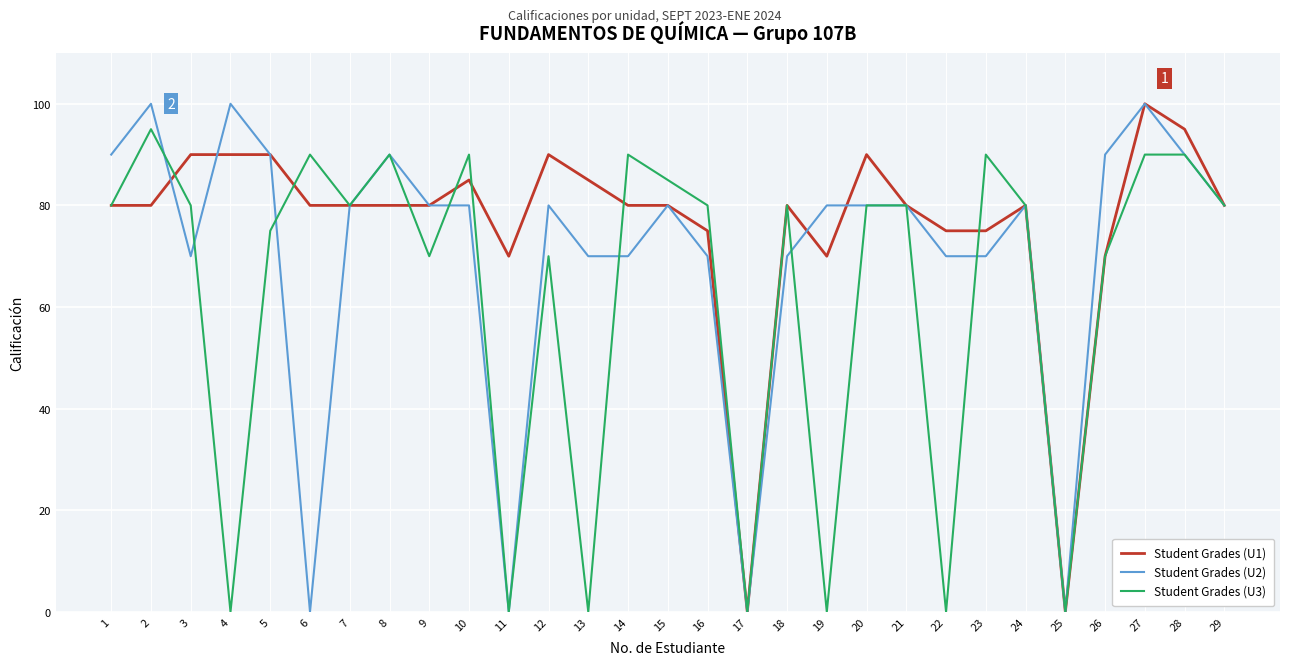

Rank the series by their average value, from lowest to highest.

Student Grades (U3), Student Grades (U2), Student Grades (U1)